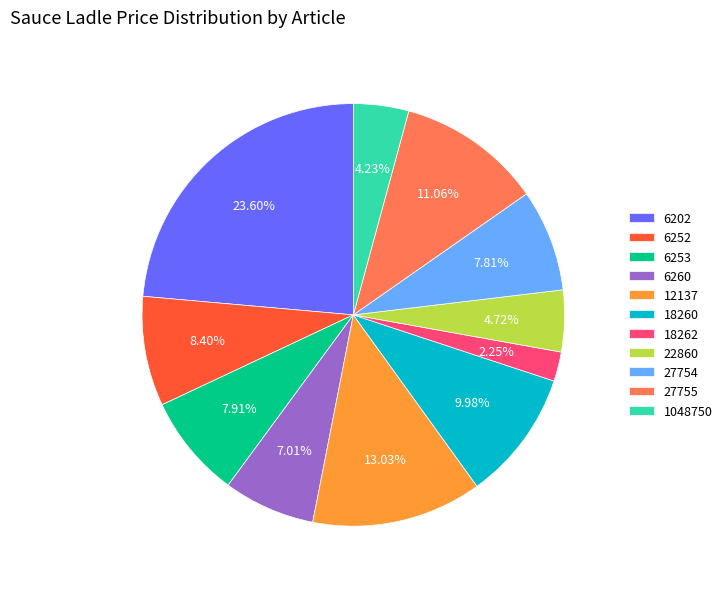

Does any single category account for the majority?

No